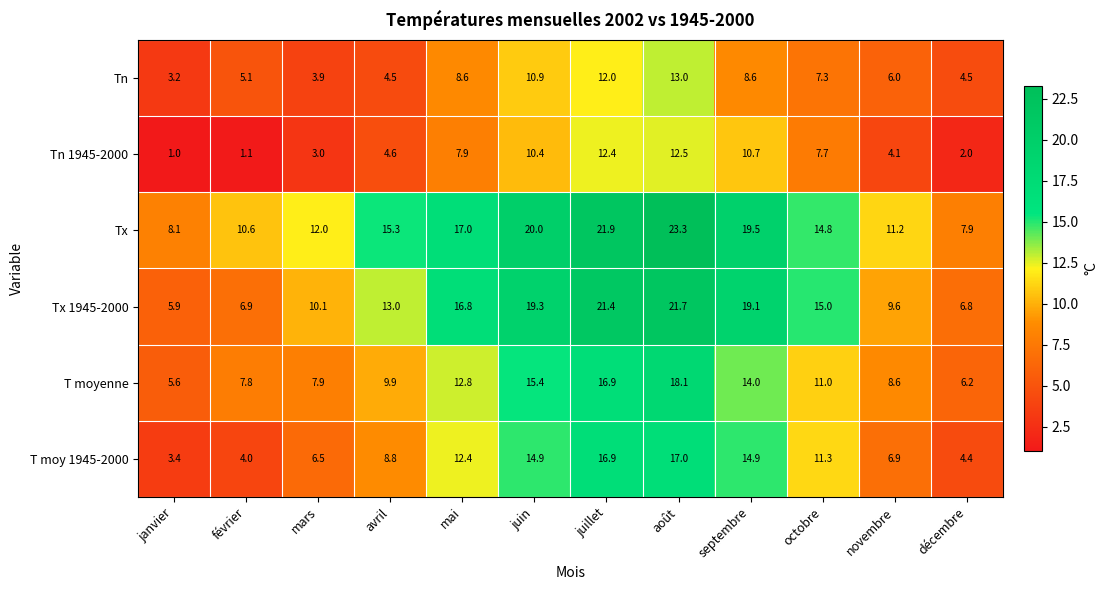

Read the Tx value at mai.

17.0